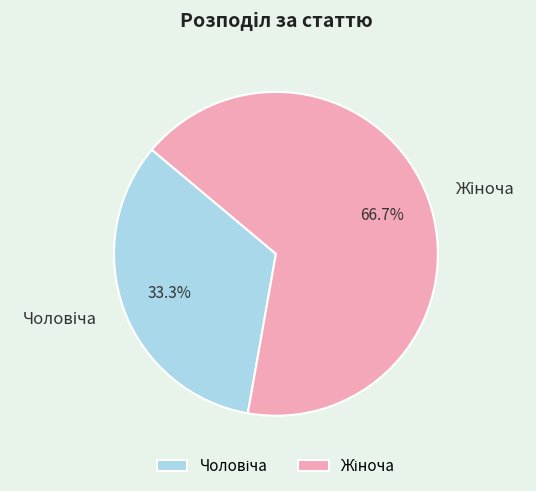

How many segments does this pie chart have?

2